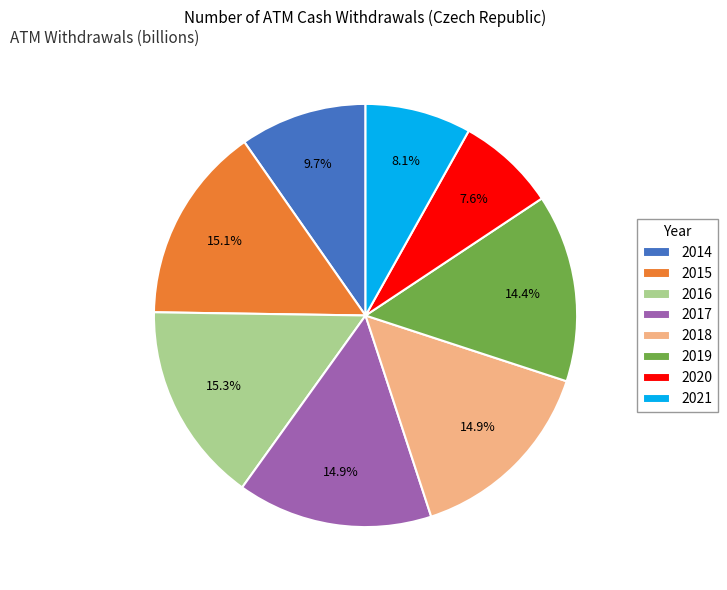

Which category has the smallest portion of the pie?

2020